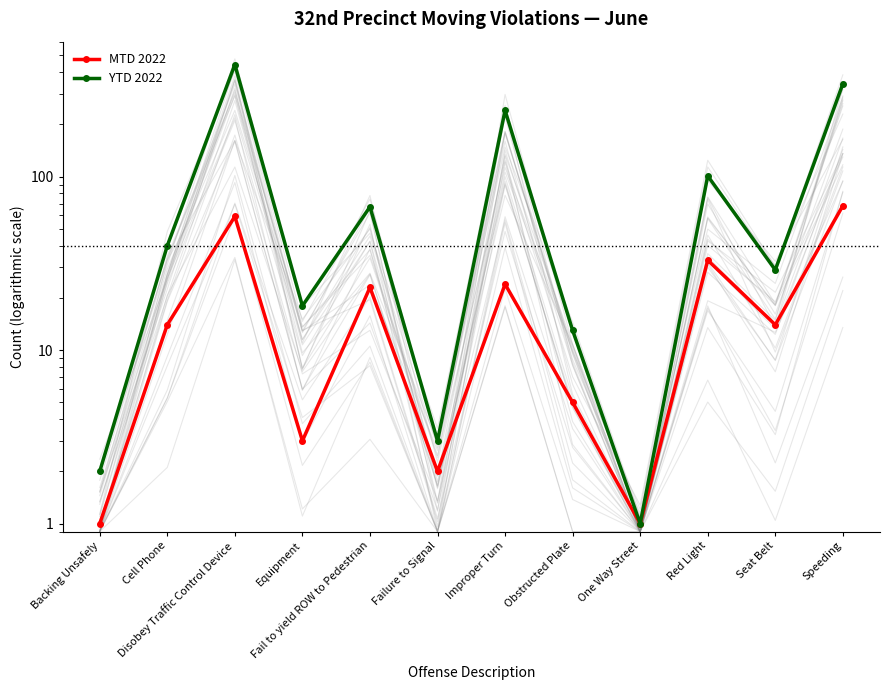

The MTD 2022 series shows 1 at One Way Street. True or false?

True